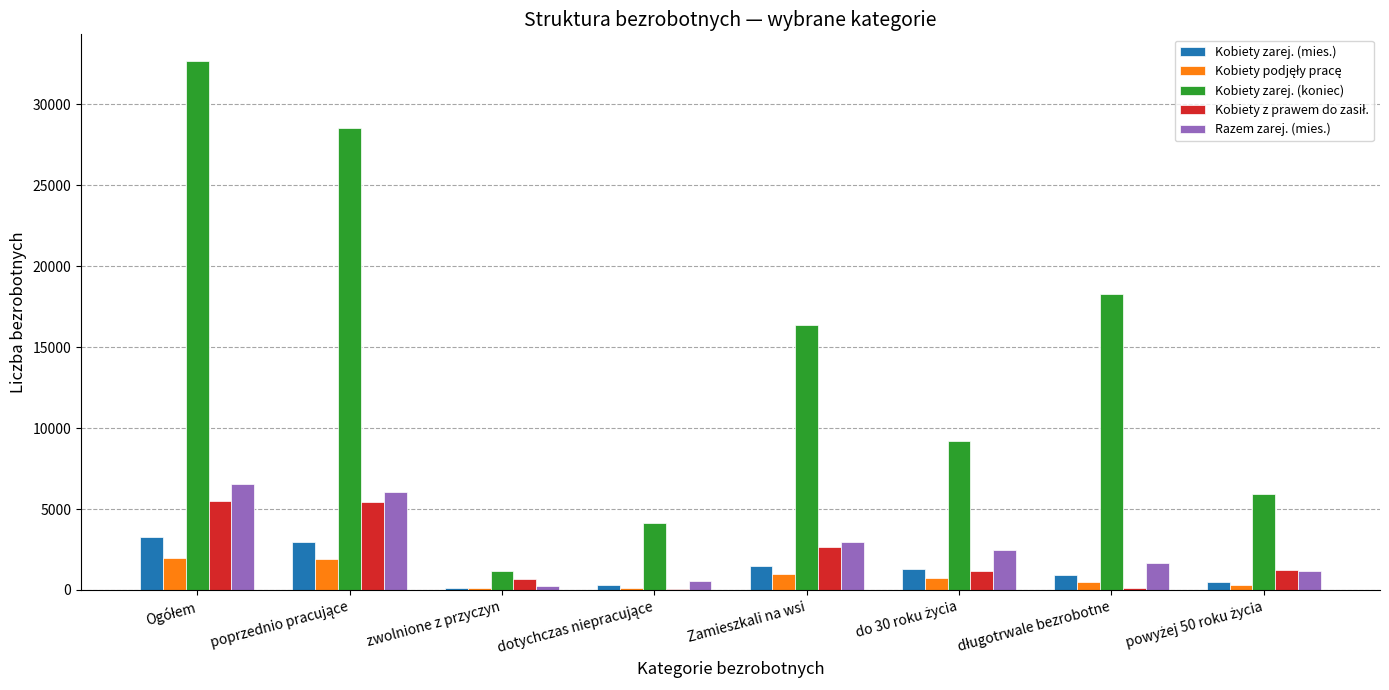

Which series has the largest total across all categories?

Kobiety zarej. (koniec)